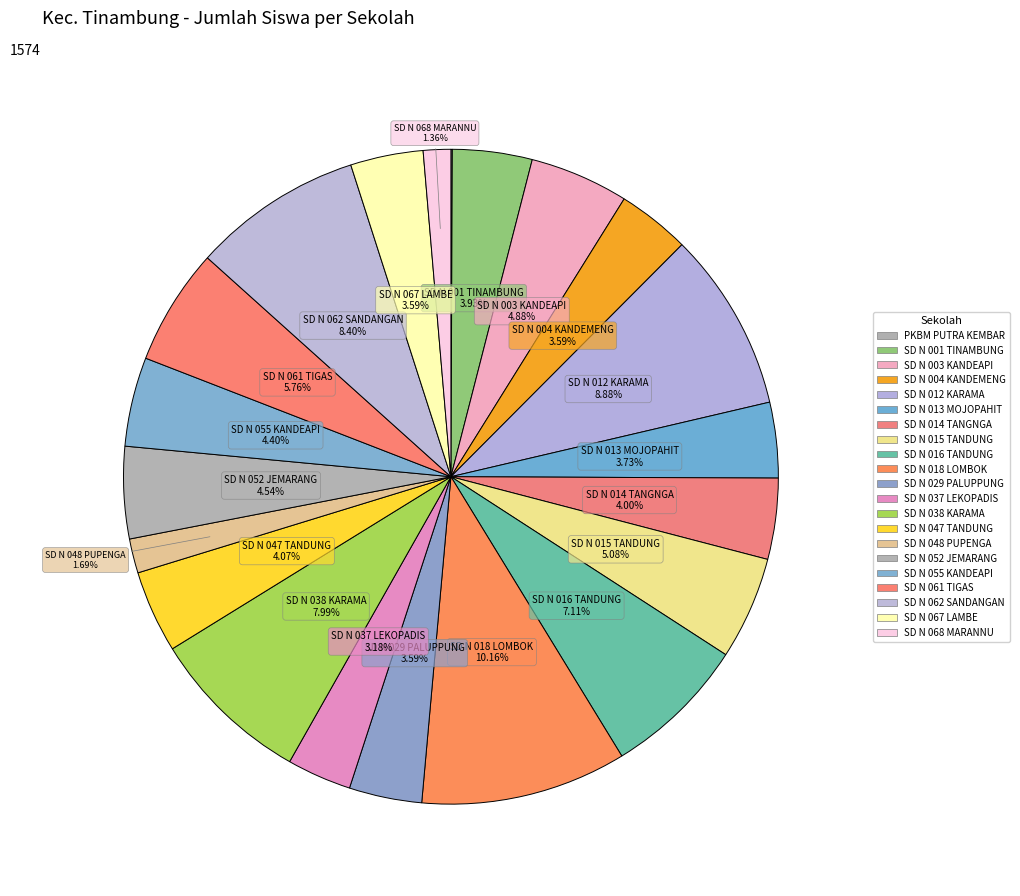

To the nearest percent, what is the average slice percentage?

5%